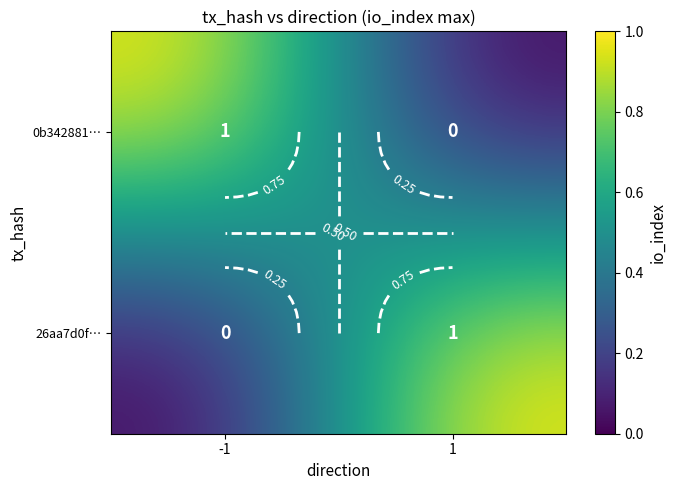

True or false: 26aa7d0f… has a value of 1 at 1.

False